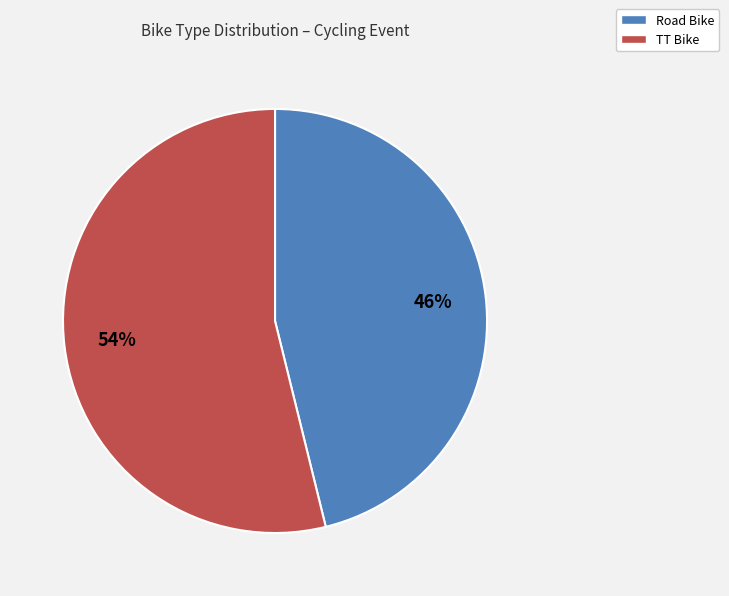

To the nearest percent, what is the difference between the Road Bike and TT Bike slice percentages?

8%